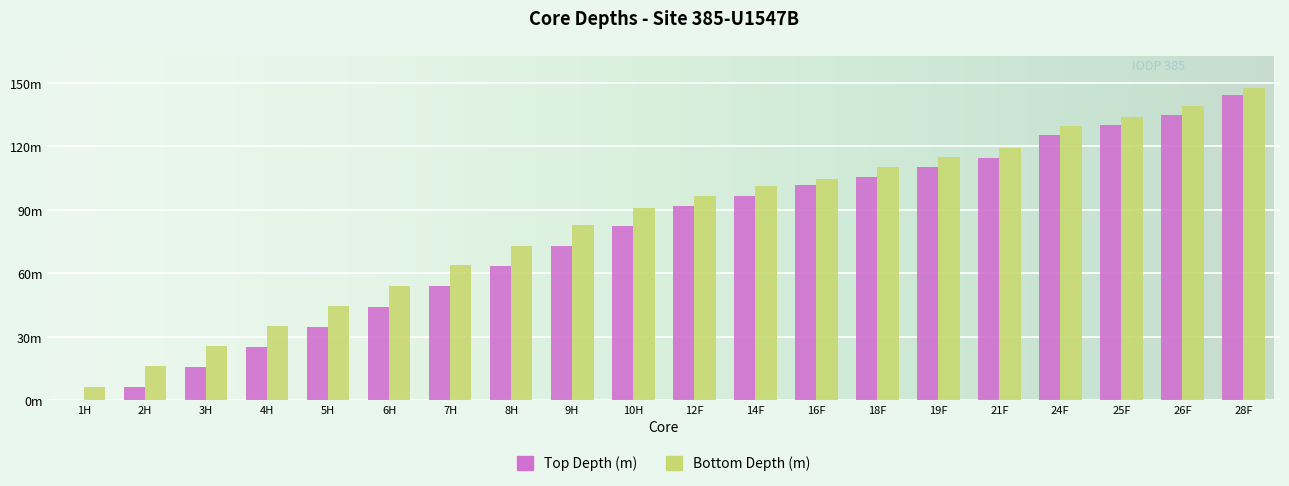

Is the value of Bottom Depth (m) at 14F greater than the value of Top Depth (m) at 4H?

Yes